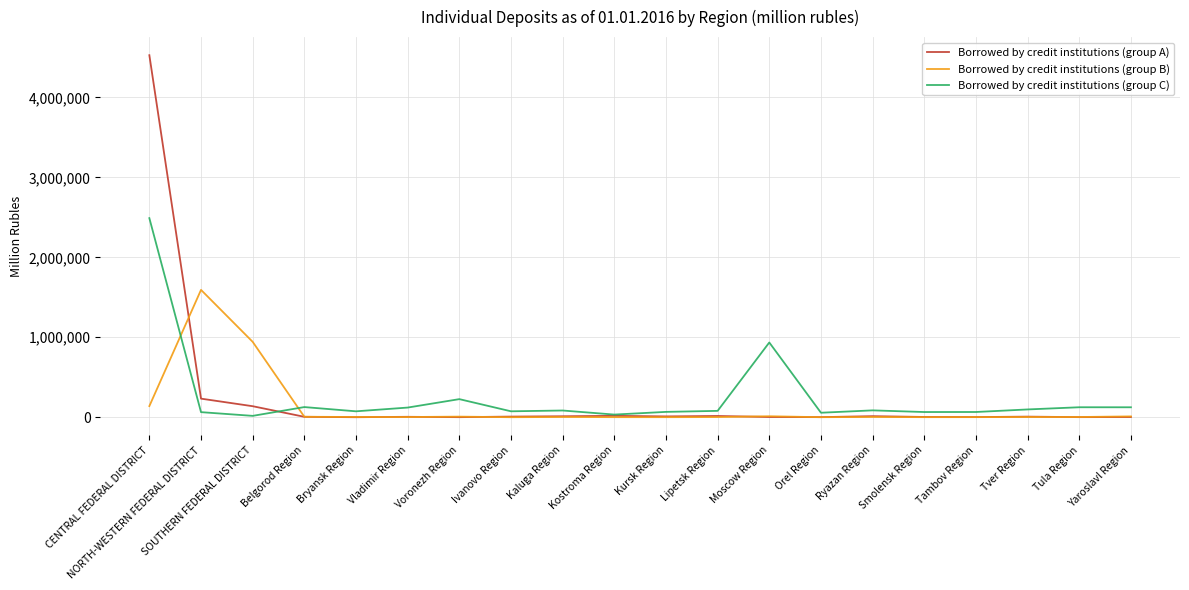

True or false: Borrowed by credit institutions (group A) and Borrowed by credit institutions (group C) cross at least once.

True